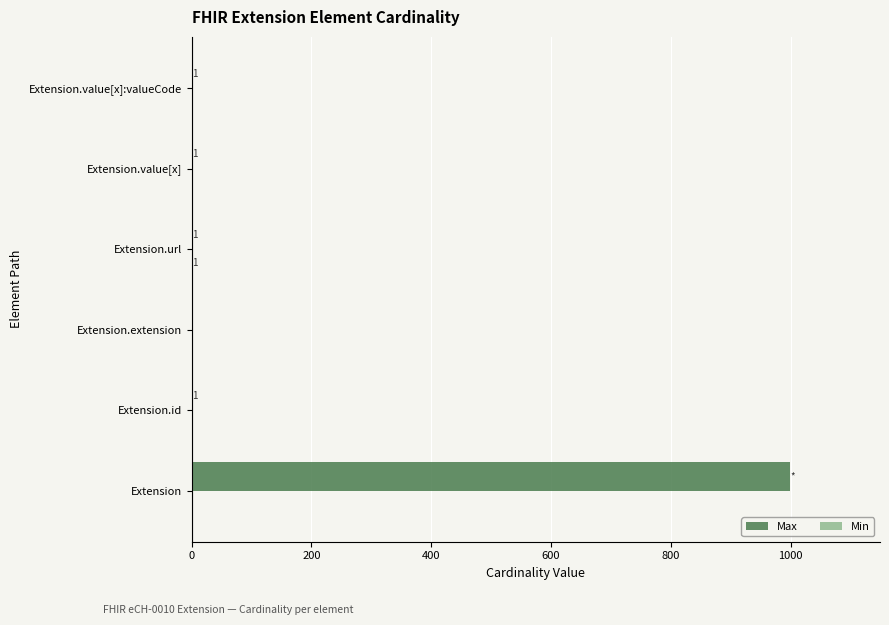

Which category has the highest value in the Max series?

Extension